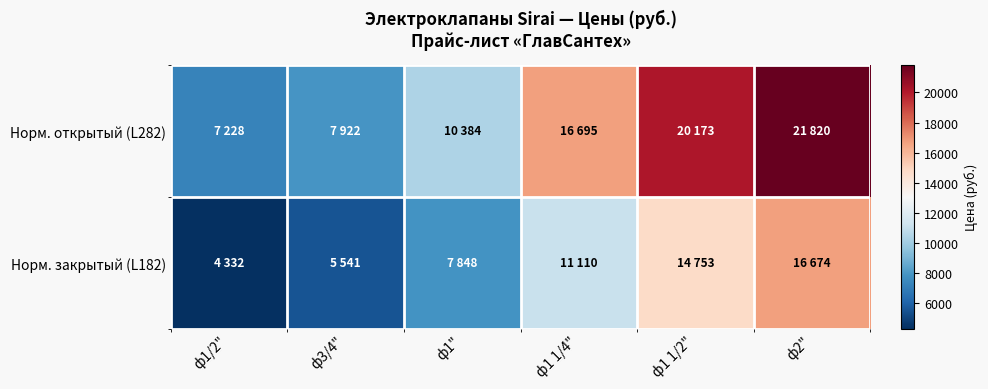

Reading left to right, extract all data points from this chart.

Норм. открытый (L282): ф1/2"=7228	ф3/4"=7922	ф1"=10384	ф1 1/4"=16695	ф1 1/2"=20173	ф2"=21820
Норм. закрытый (L182): ф1/2"=4332	ф3/4"=5541	ф1"=7848	ф1 1/4"=11110	ф1 1/2"=14753	ф2"=16674